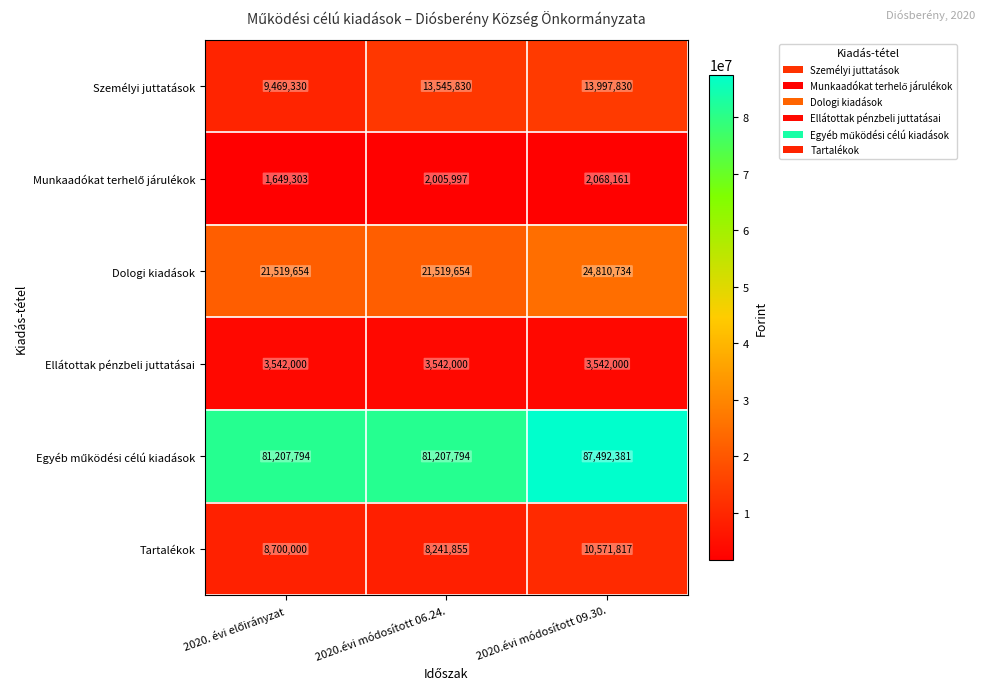

The Dologi kiadások series shows 10524777 at 2020.évi módosított 06.24.. True or false?

False